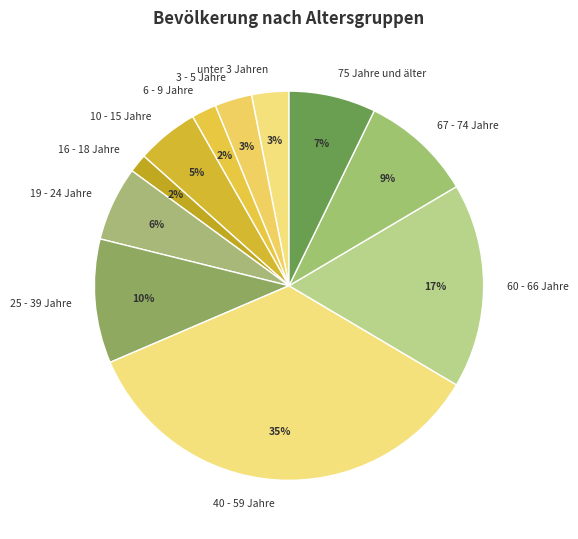

Count the number of slices in the pie.

11